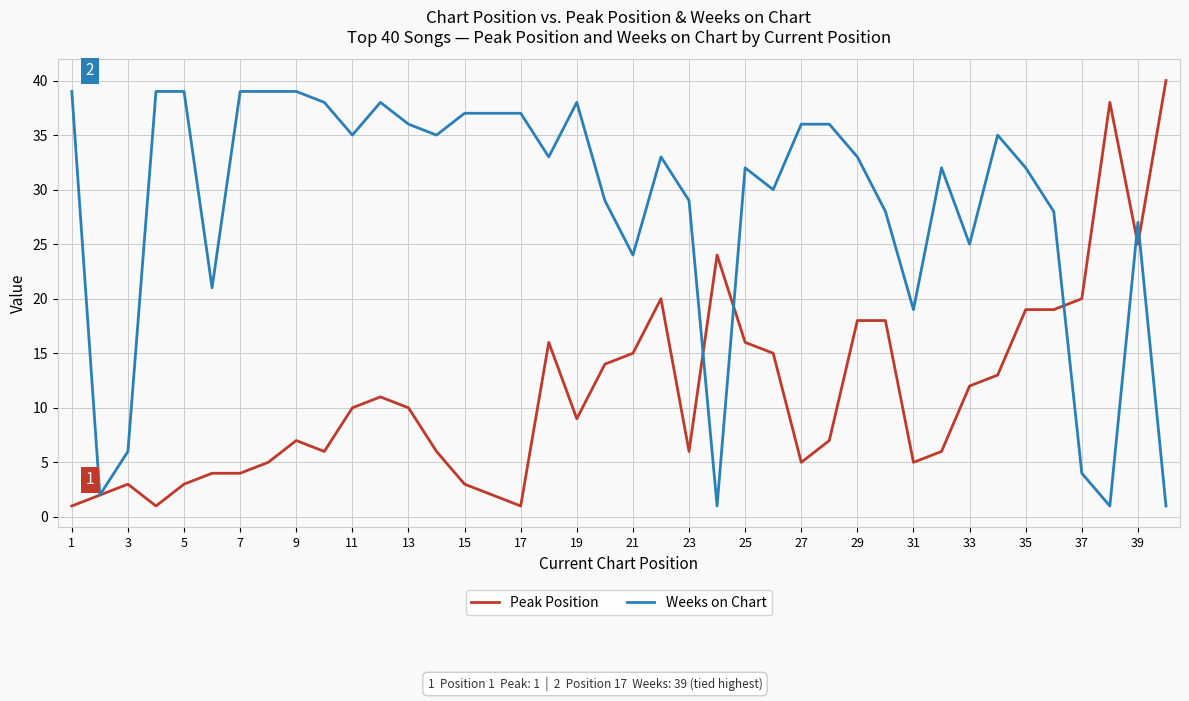

Rank the series by their average value, from highest to lowest.

Weeks on Chart, Peak Position